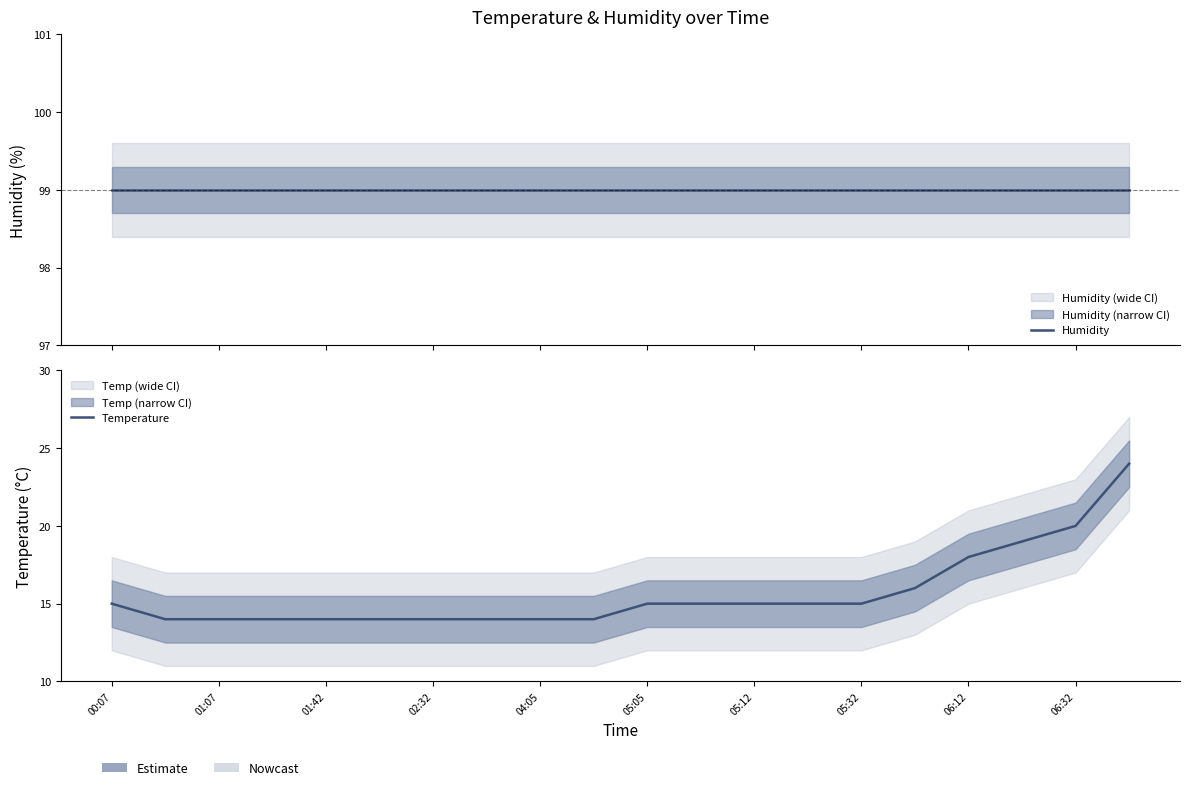

Does the chart have visible grid lines?

No